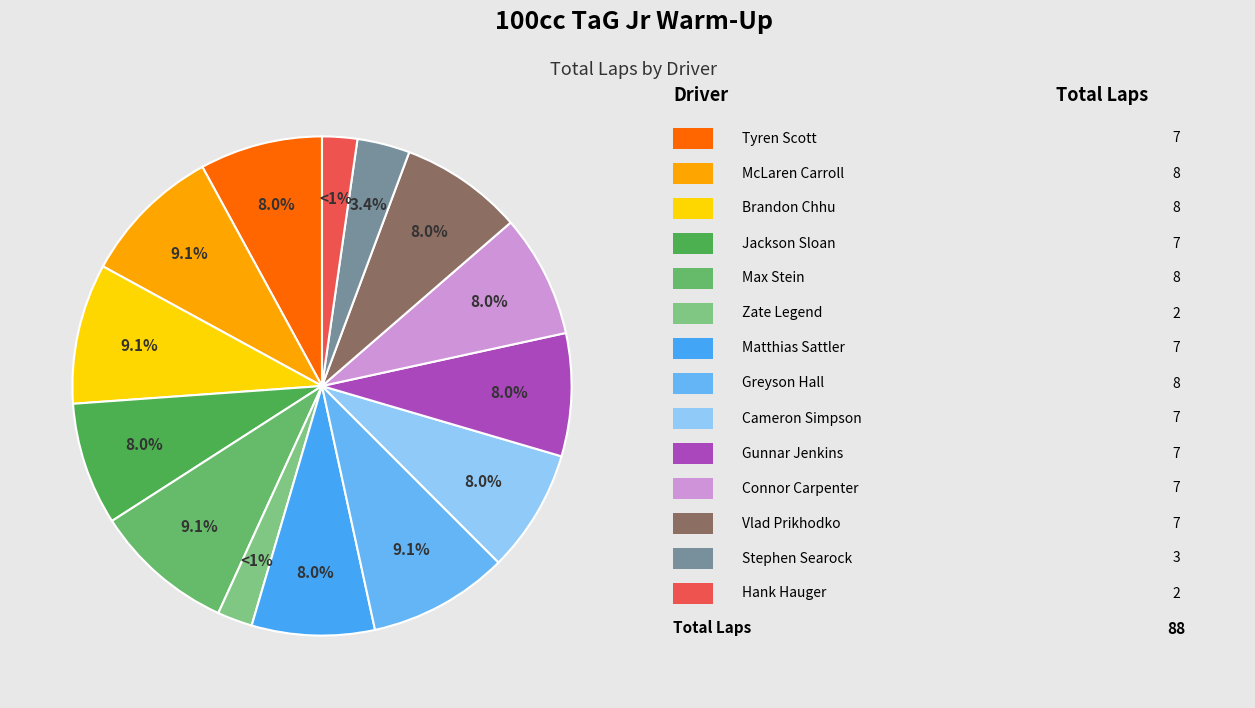

To the nearest percent, what portion does Connor Carpenter represent?

8%